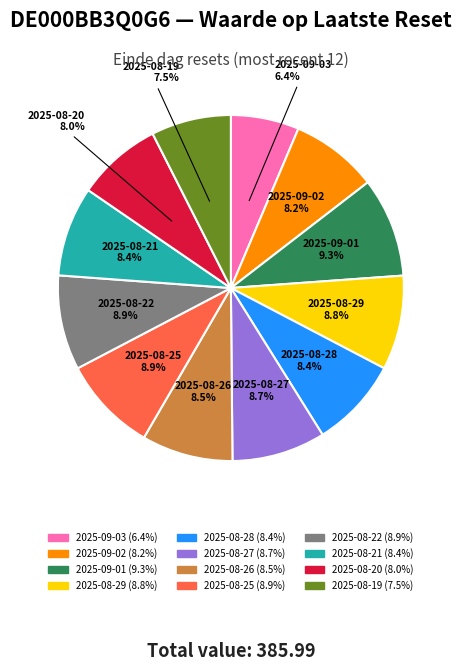

Is it true that 2025-09-01 is 9% of the pie?

True